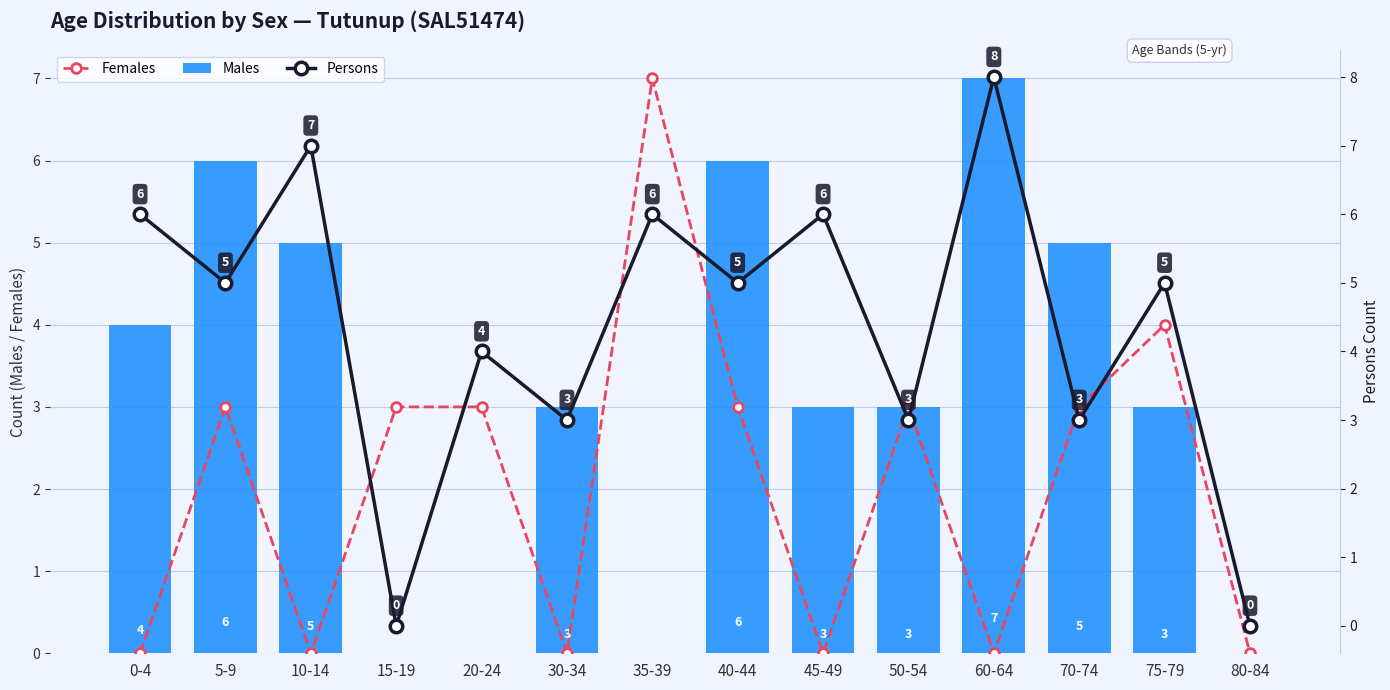

Which category has the lowest value across all series?

0-4